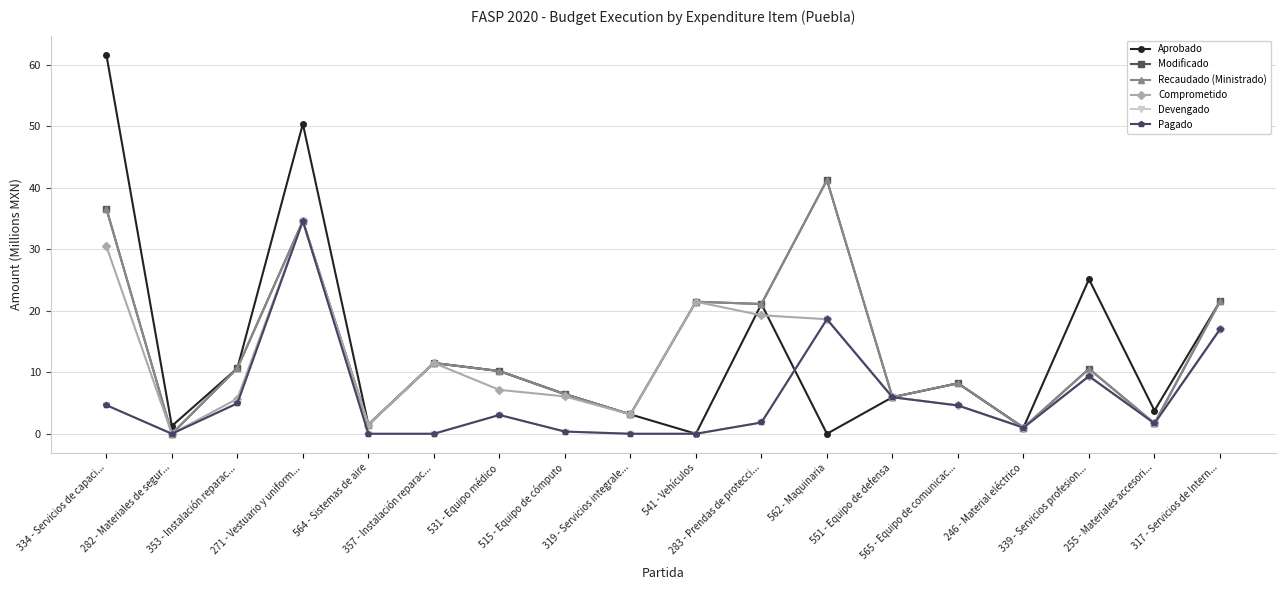

How many interior local peaks does the Modificado series have?

6